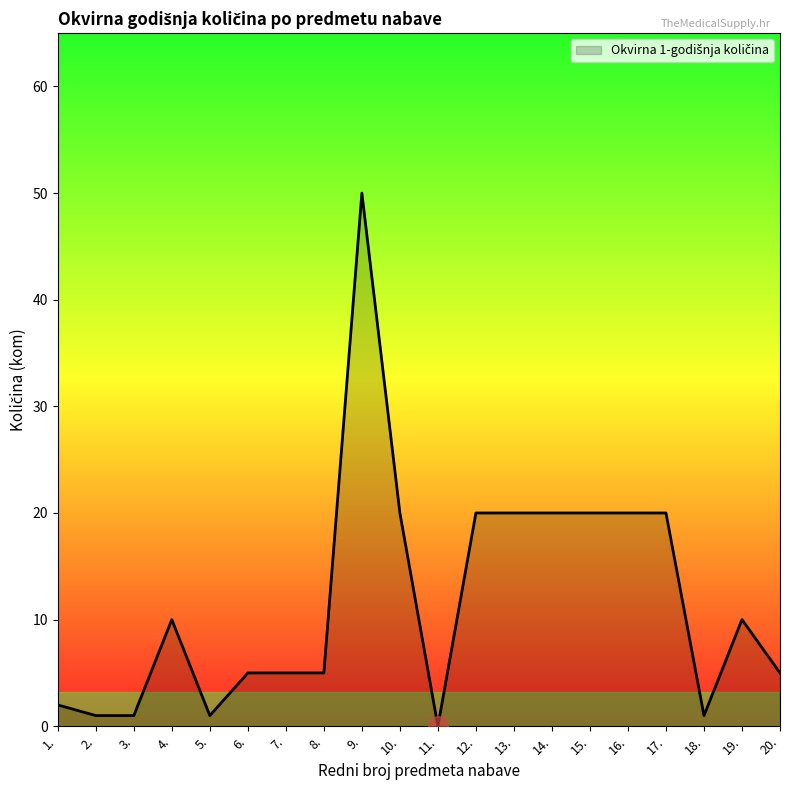

What position from the right is 5.?

16